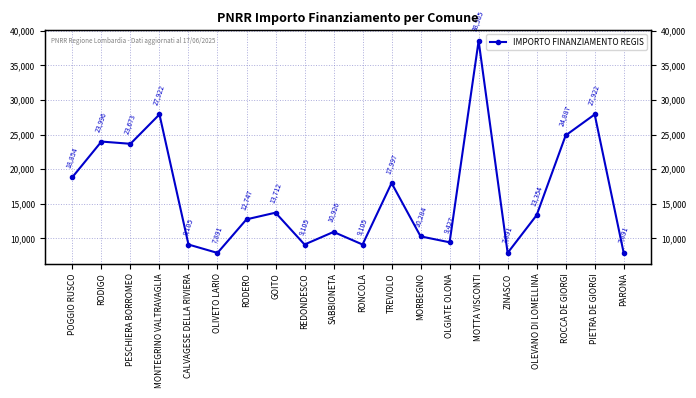

Rank the categories by value from lowest to highest.

OLIVETO LARIO, ZINASCO, PARONA, CALVAGESE DELLA RIVIERA, REDONDESCO, RONCOLA, OLGIATE OLONA, MORBEGNO, SABBIONETA, RODERO, OLEVANO DI LOMELLINA, GOITO, TREVIOLO, POGGIO RUSCO, PESCHIERA BORROMEO, RODIGO, ROCCA DE GIORGI, MONTEGRINO VALTRAVAGLIA, PIETRA DE GIORGI, MOTTA VISCONTI